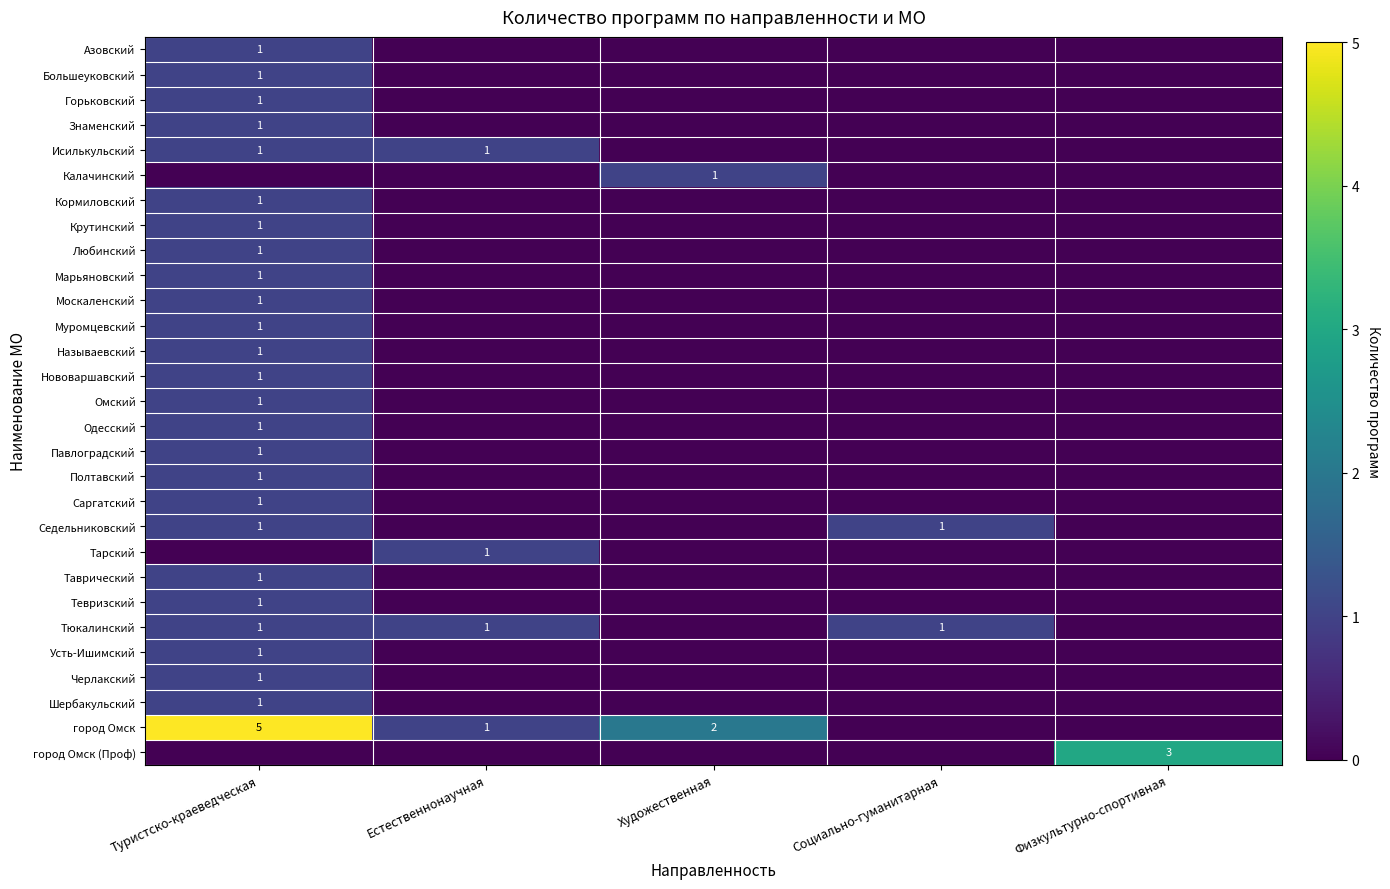

The value of Тарский at Туристско-краеведческая is 0. True or false?

False